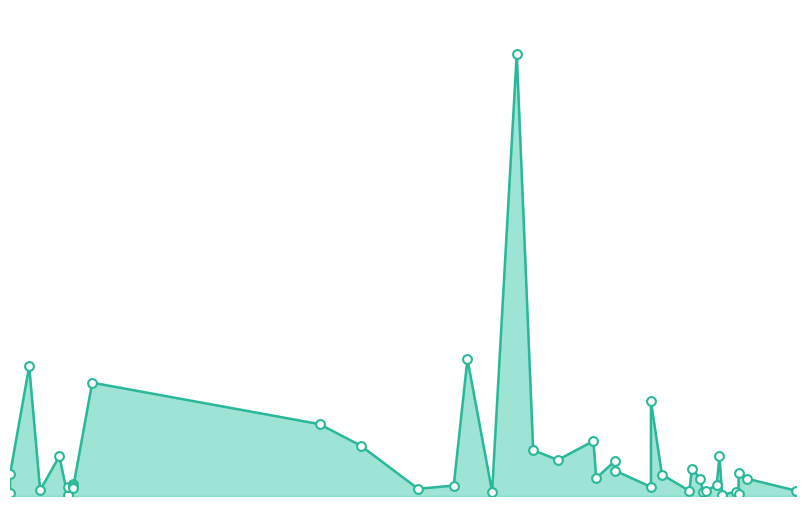

Approximately how many times larger is the value at 2022-11-05 compared to 2022-03-24?

2.7